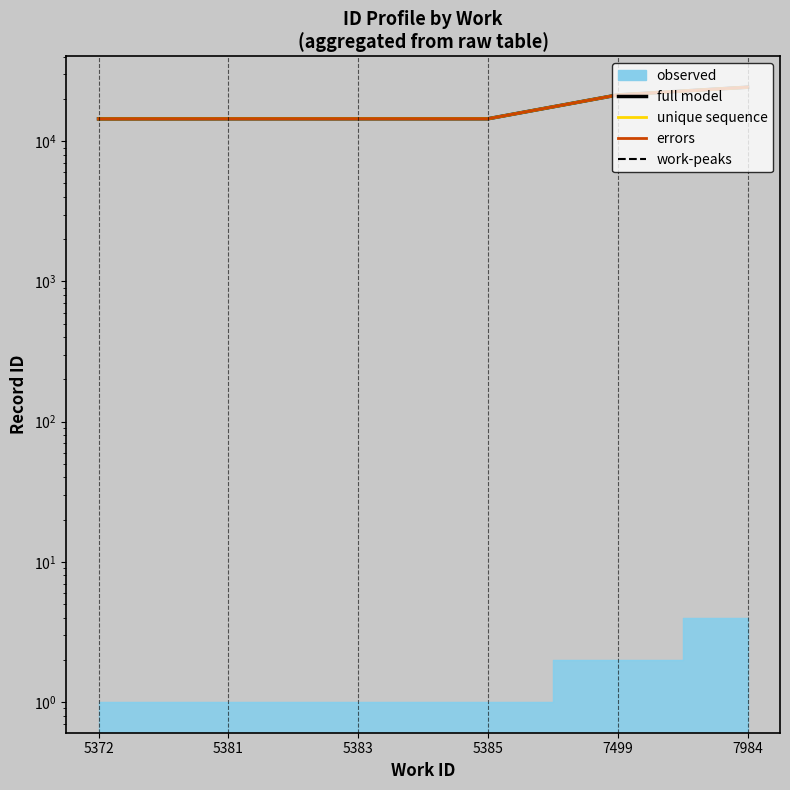

What is the lowest value of the unique sequence series?

14447.0